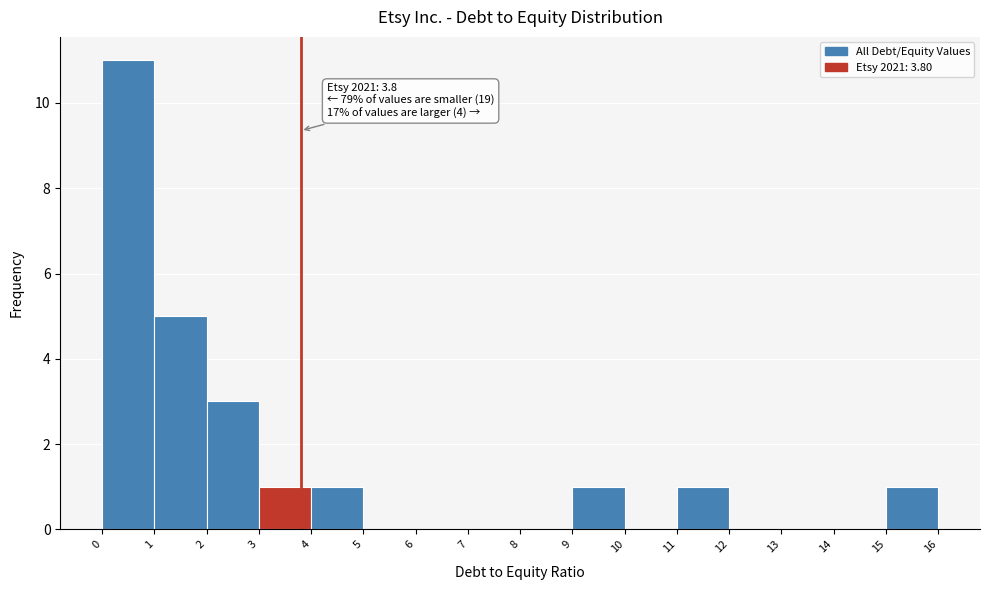

Over which range of the x-axis is the bar tallest?

0 to 1